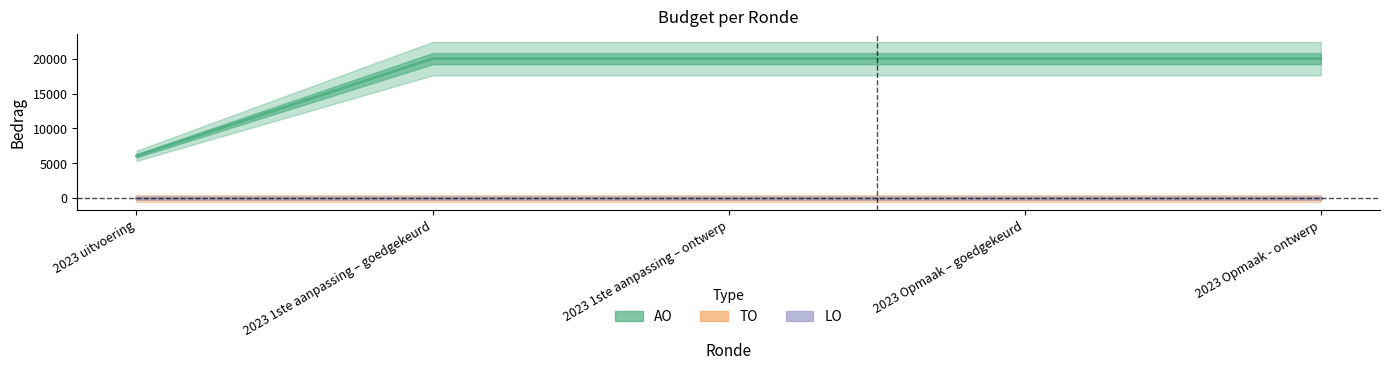

Reading left to right, what are all the values shown in this chart?

AO: 2023 uitvoering=6089	2023 1ste aanpassing – goedgekeurd=20000	2023 1ste aanpassing – ontwerp=20000	2023 Opmaak – goedgekeurd=20000	2023 Opmaak - ontwerp=20000
TO: 2023 uitvoering=0	2023 1ste aanpassing – goedgekeurd=0	2023 1ste aanpassing – ontwerp=0	2023 Opmaak – goedgekeurd=0	2023 Opmaak - ontwerp=0
LO: 2023 uitvoering=0	2023 1ste aanpassing – goedgekeurd=0	2023 1ste aanpassing – ontwerp=0	2023 Opmaak – goedgekeurd=0	2023 Opmaak - ontwerp=0